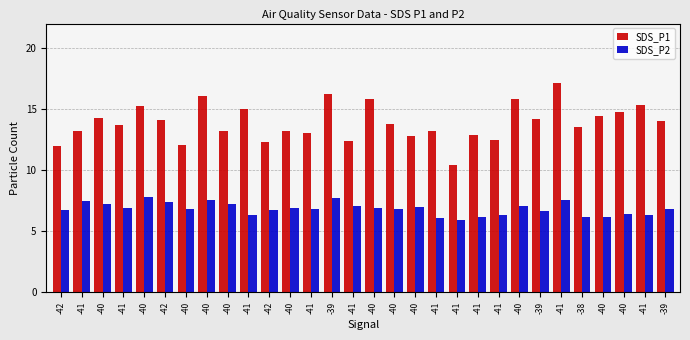

Rank the categories by SDS_P1 value from lowest to highest.

-41, -42, -40, -42, -41, -41, -40, -41, -41, -41, -40, -41, -40, -38, -41, -40, -39, -42, -39, -40, -40, -40, -41, -40, -41, -40, -40, -40, -39, -41